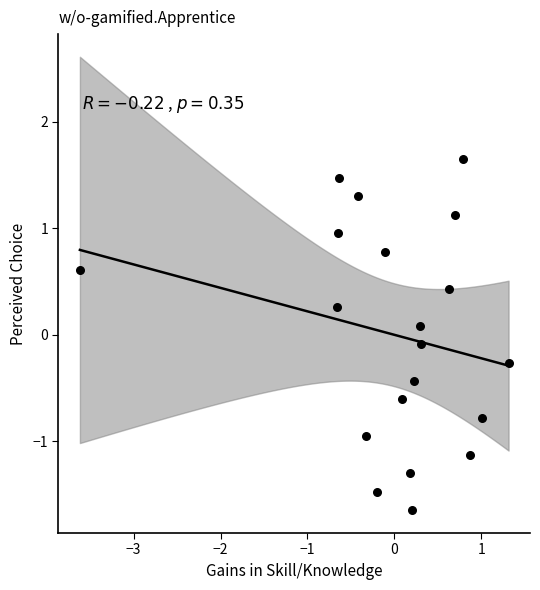

What is the range of Y values (max minus min)?

3.3